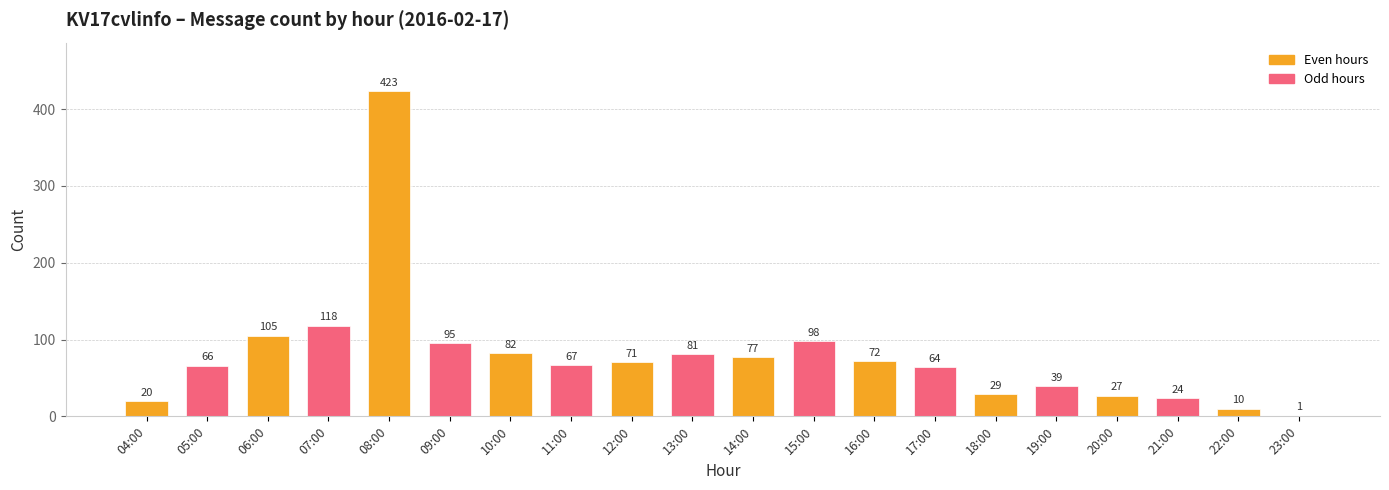

What is the greatest value displayed?

423